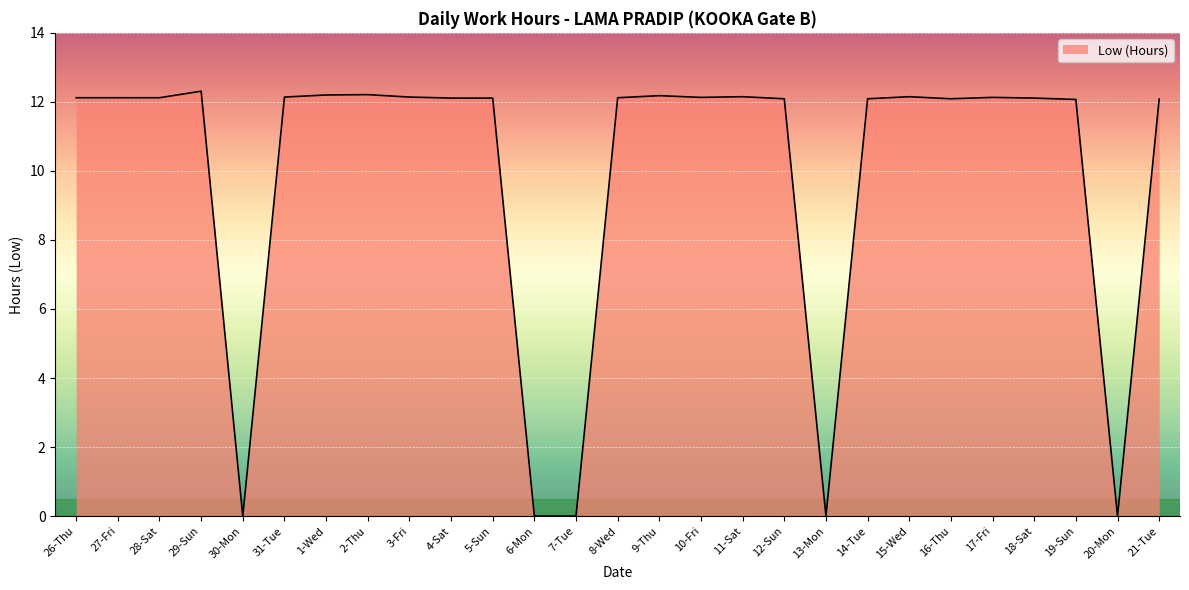

What is the sum of the values at 17-Fri and 16-Thu?

24.2